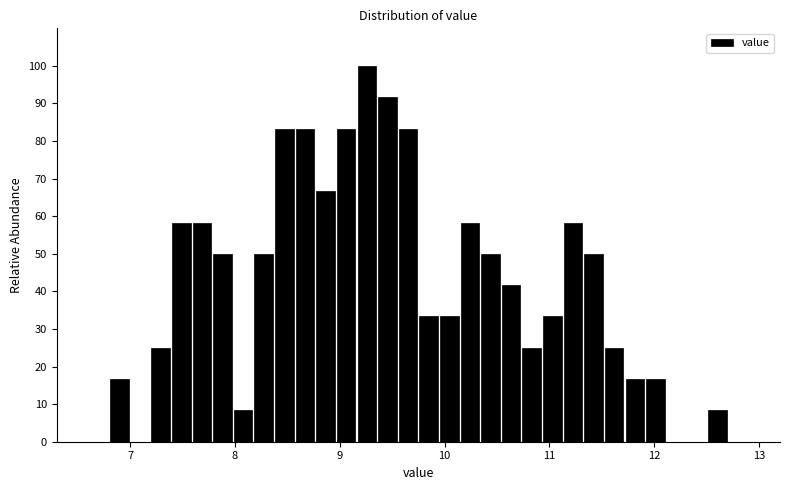

Read against the x-axis, roughly where is the centre of the tallest bar?

9.3